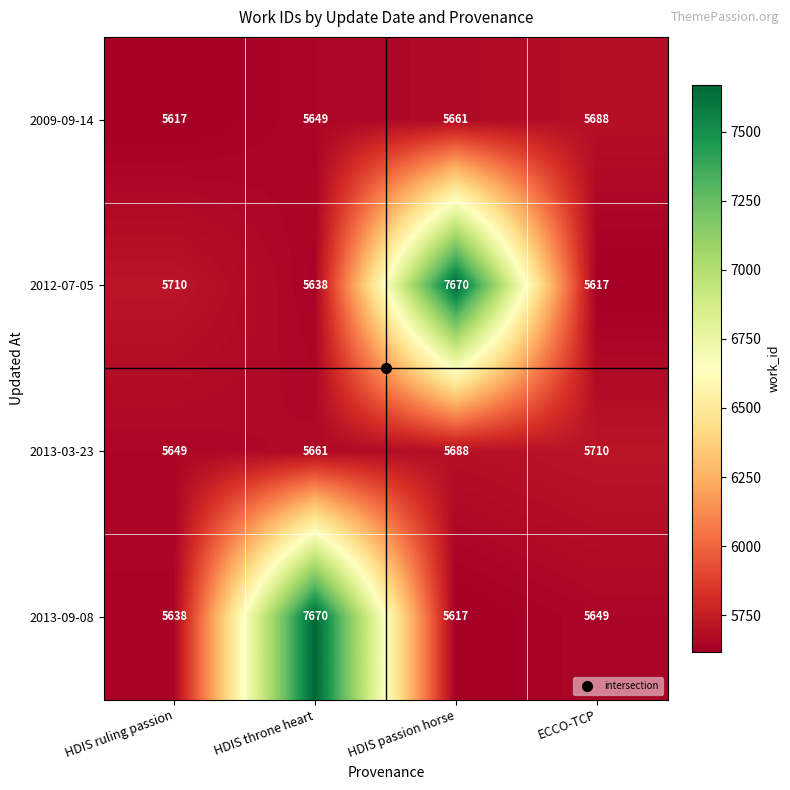

Is it true that 2013-03-23 equals 3285 at ECCO-TCP?

False